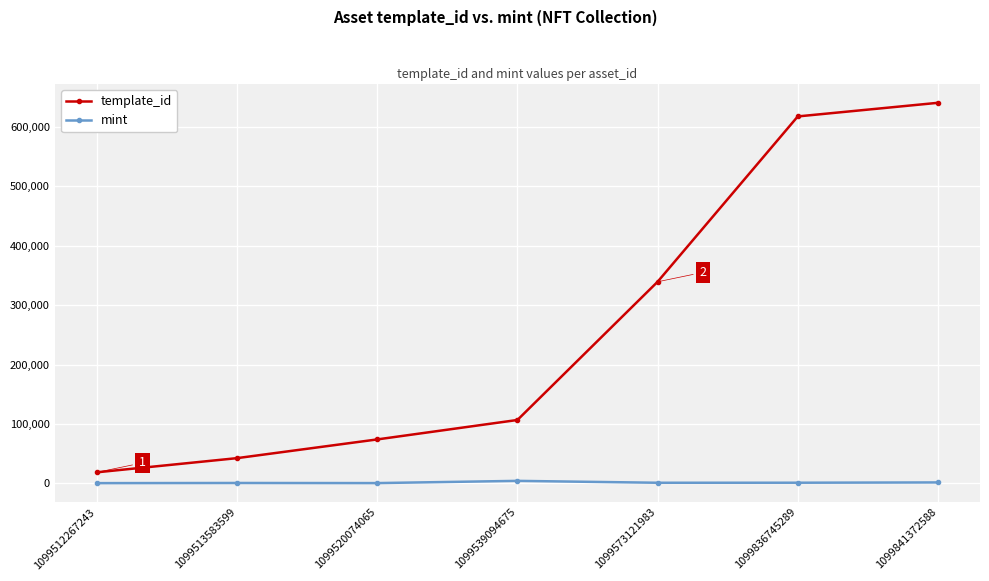

Which series has the largest range (max minus min)?

template_id